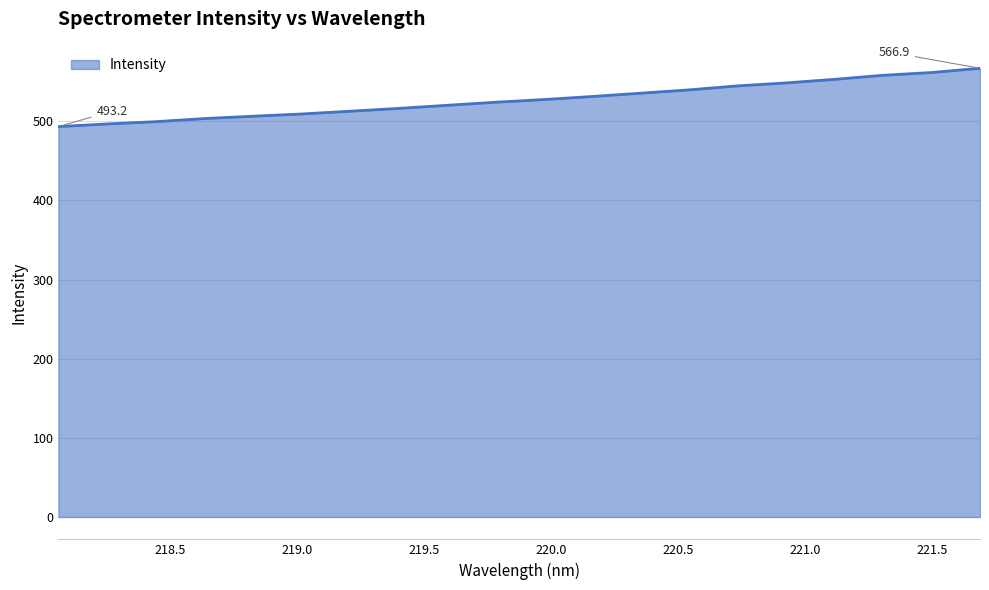

What is the difference between the maximum and minimum values?

73.7